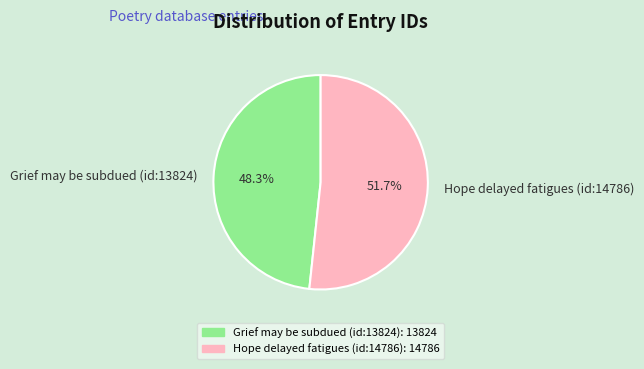

Is the sum of Grief may be subdued (id:13824) and Hope delayed fatigues (id:14786) greater than half?

Yes